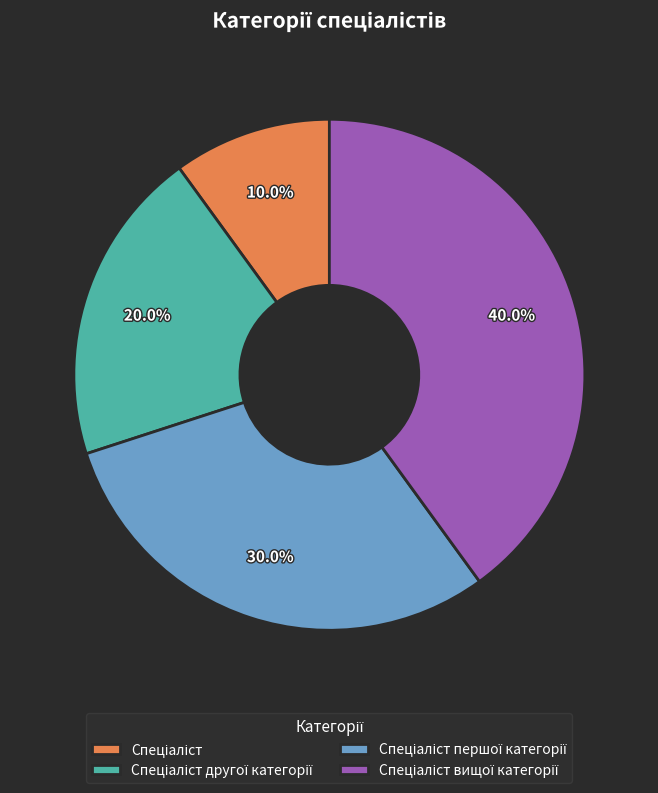

Does any single category account for the majority?

No